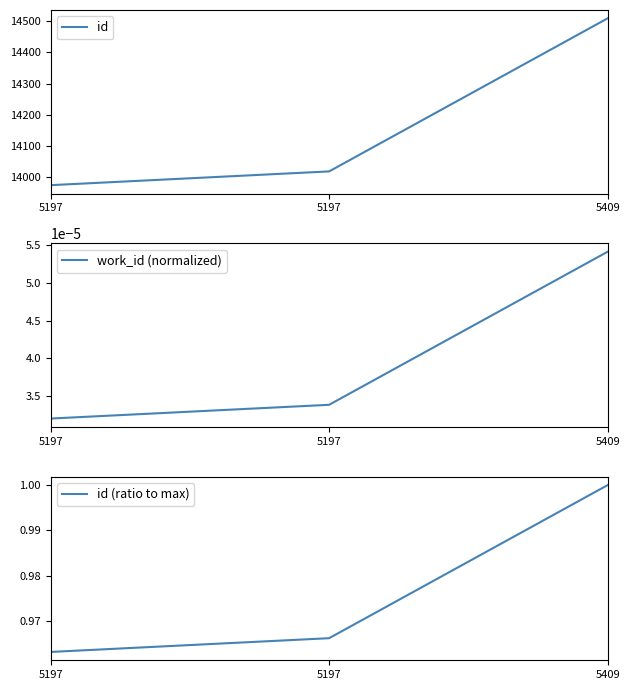

Rank the series by their maximum value, from highest to lowest.

id, id (ratio to max), work_id (normalized)